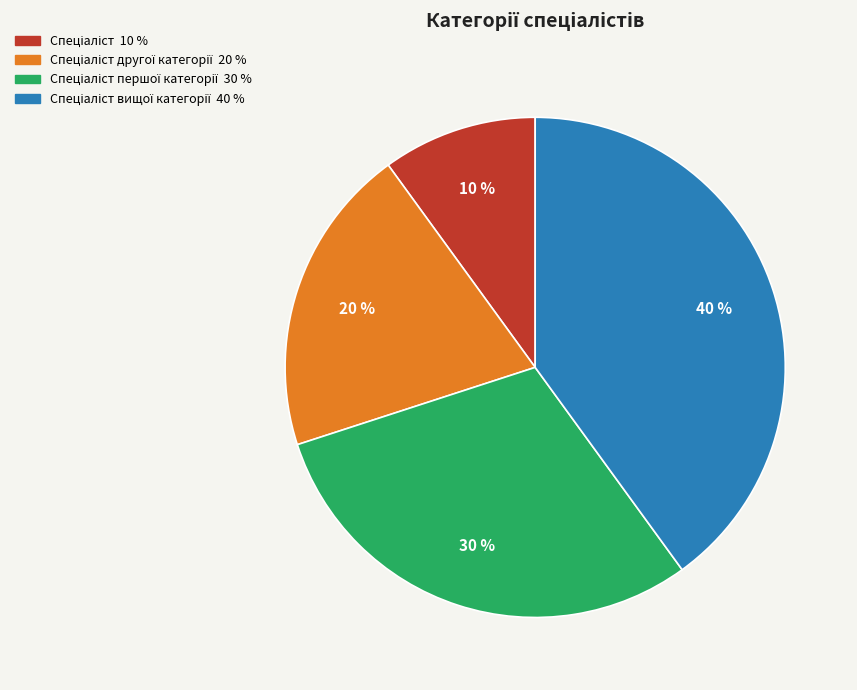

Is there any slice that represents more than half of the pie?

No